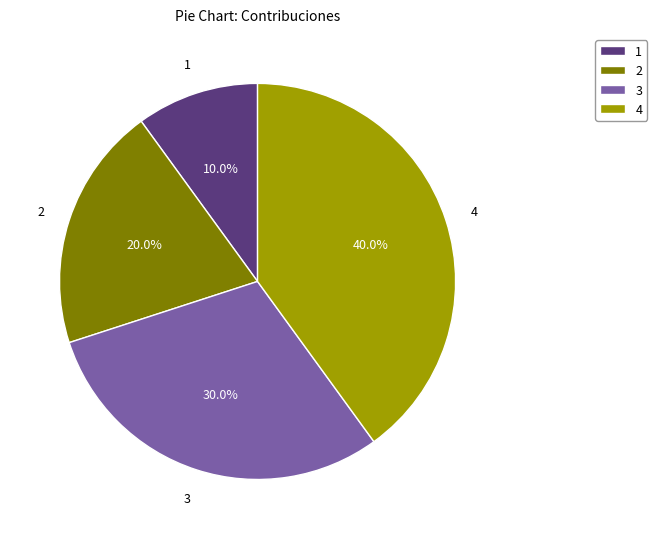

To the nearest percent, what is the difference between the largest and smallest slice percentages?

30%